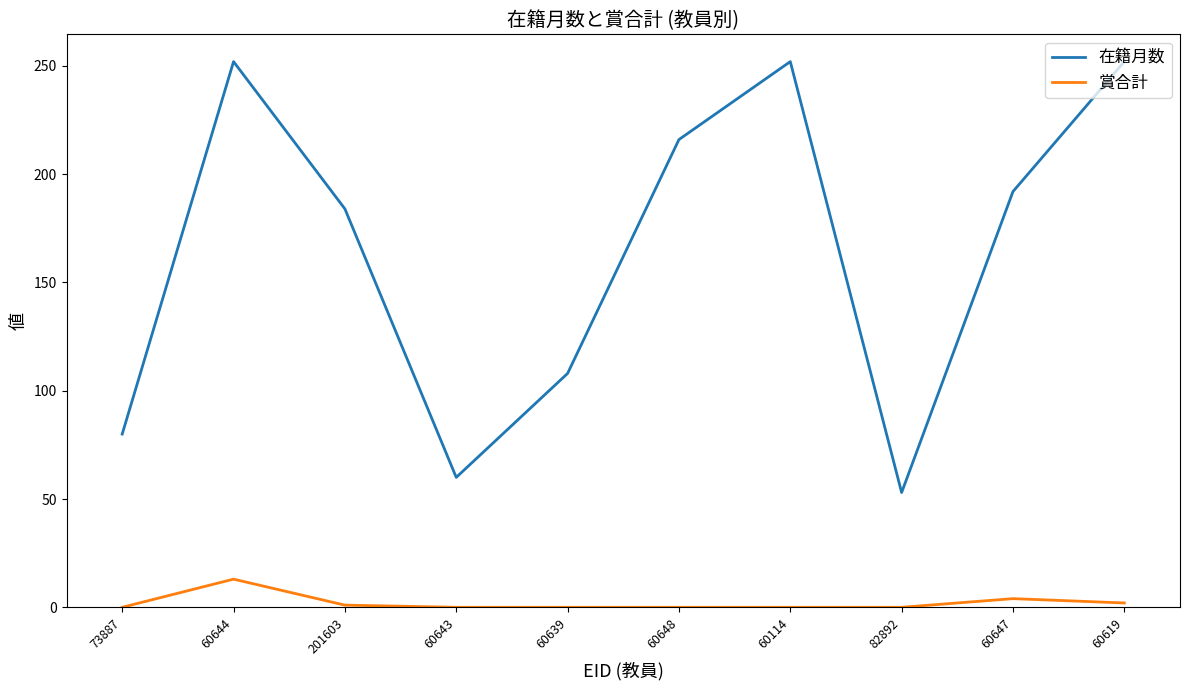

How many distinct data groups are displayed?

2